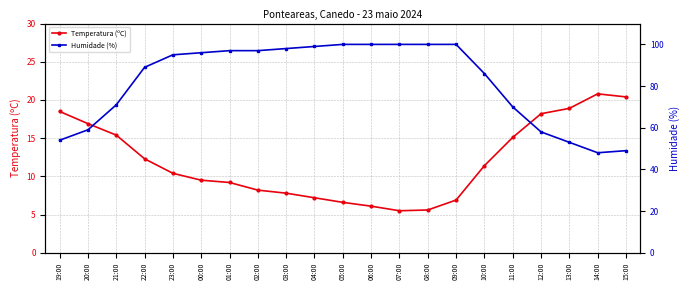

Reading left to right, transcribe all the data shown in this chart.

Temperatura (ºC): 18.5	16.9	15.4	12.3	10.4	9.5	9.2	8.2	7.8	7.2	6.6	6.1	5.5	5.6	6.9	11.4	15.1	18.2	18.9	20.8	20.4
Humidade (%): 54.0	59.0	71.0	89.0	95.0	96.0	97.0	97.0	98.0	99.0	100.0	100.0	100.0	100.0	100.0	86.0	70.0	58.0	53.0	48.0	49.0